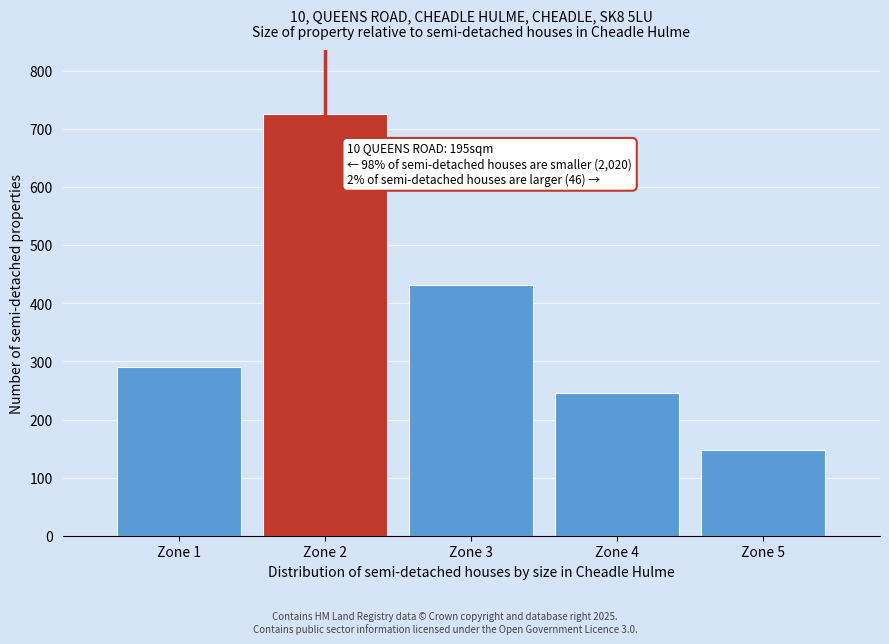

Reading right to left, what are all the values shown in this chart?

148	246	432	726	291